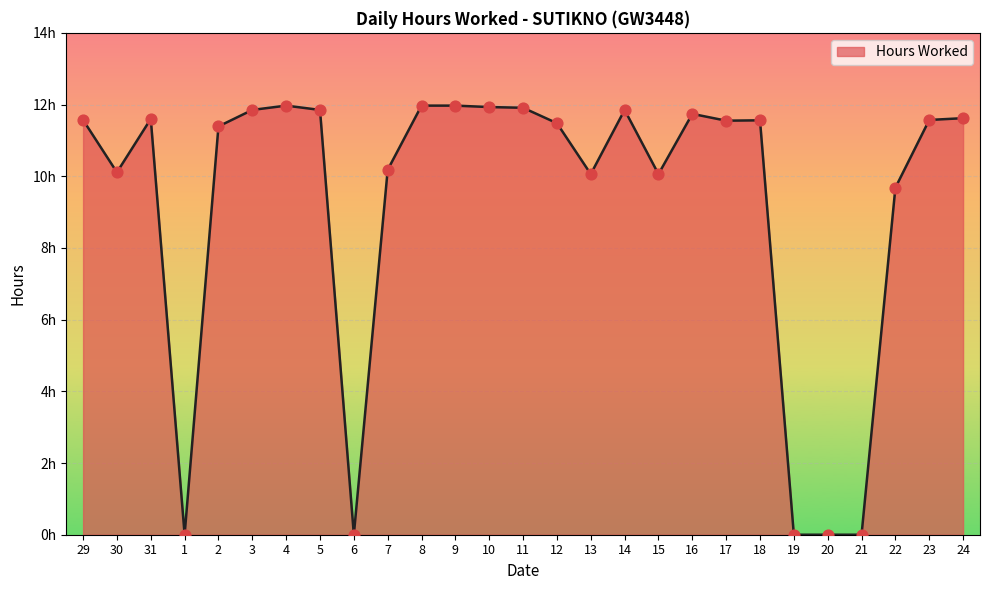

Approximately how many times larger is the value at 18 compared to 23?

1.0